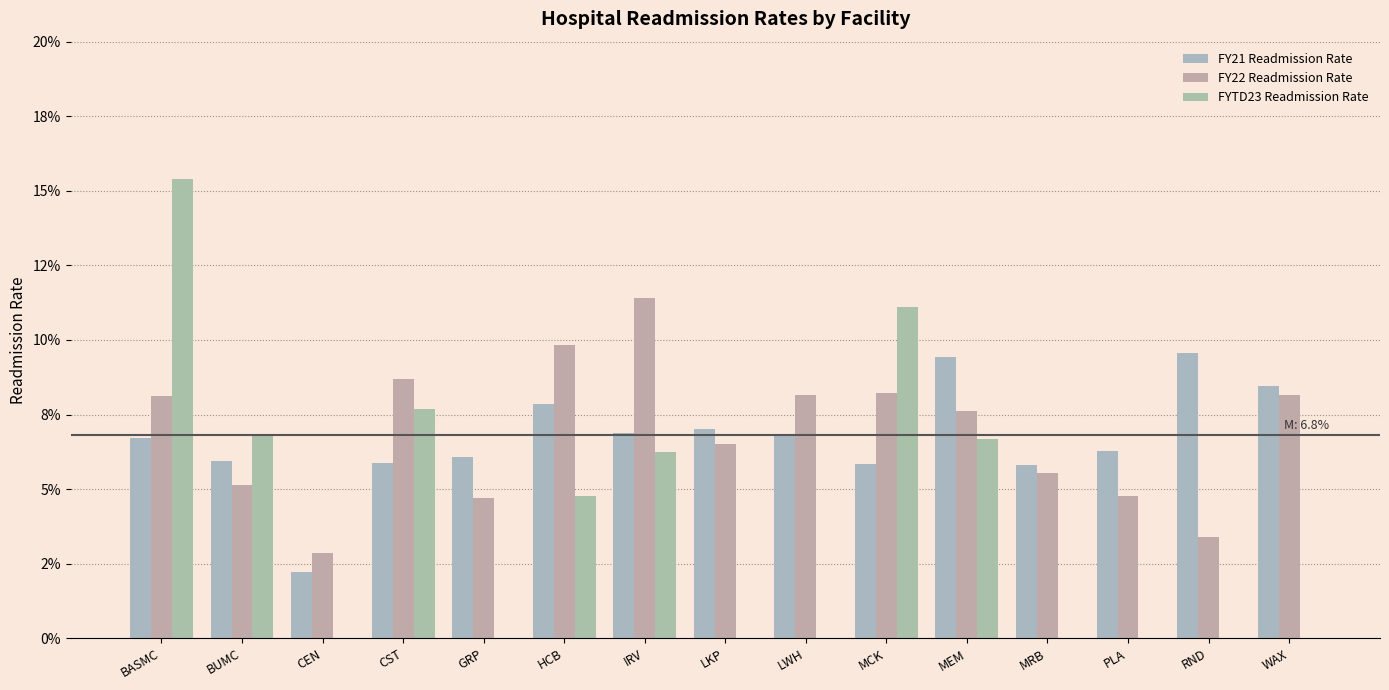

The value of FY22 Readmission Rate at GRP is 0.0. True or false?

False